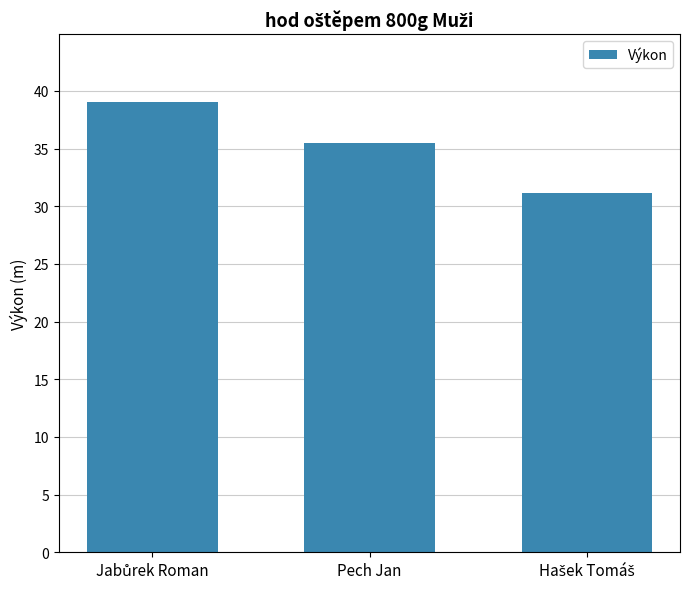

What is the value of the 2nd bar from the left?

35.5